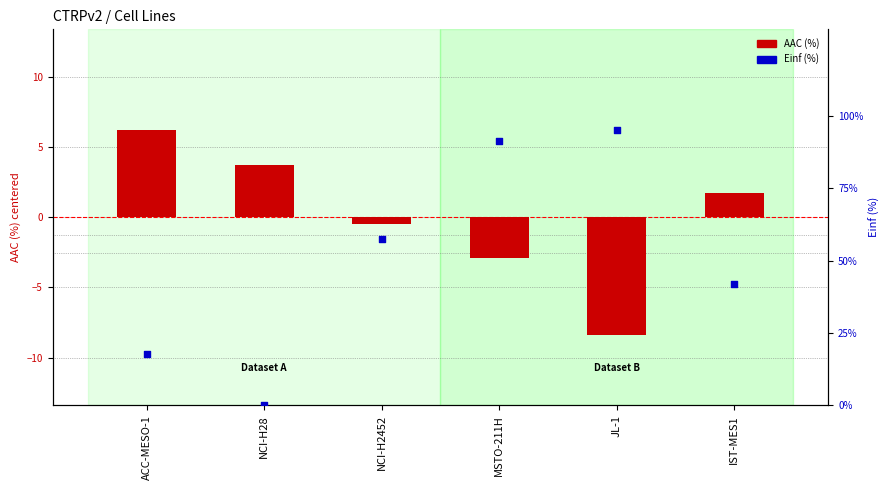

Which series reaches the minimum Y coordinate?

AAC (%)